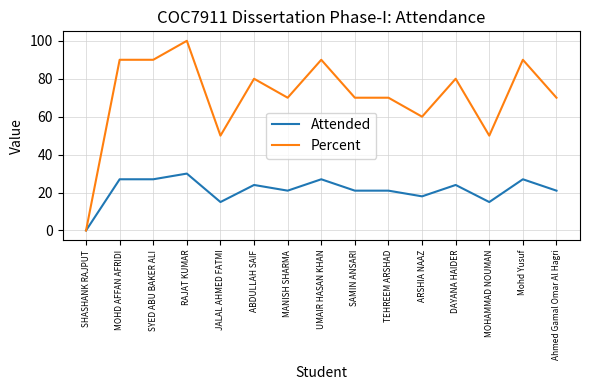

Count the number of categories in the chart.

15